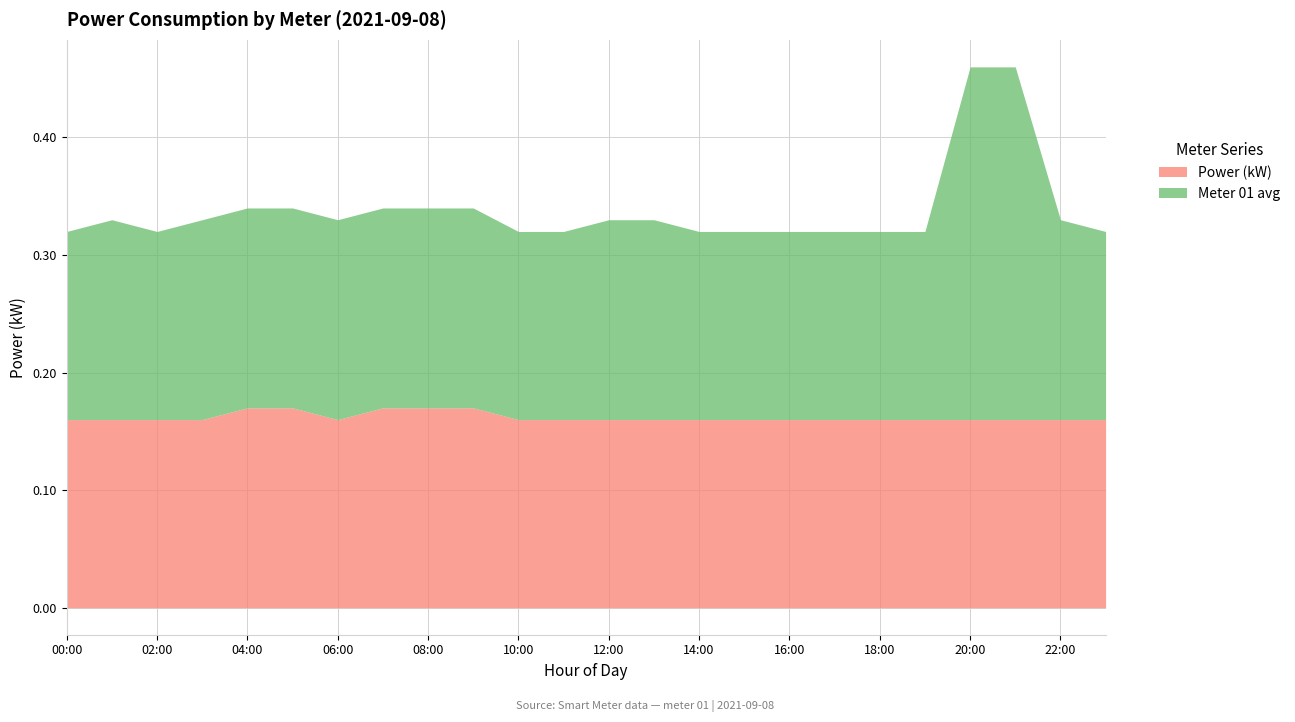

What is the label of the 16th point from the right?

08:00